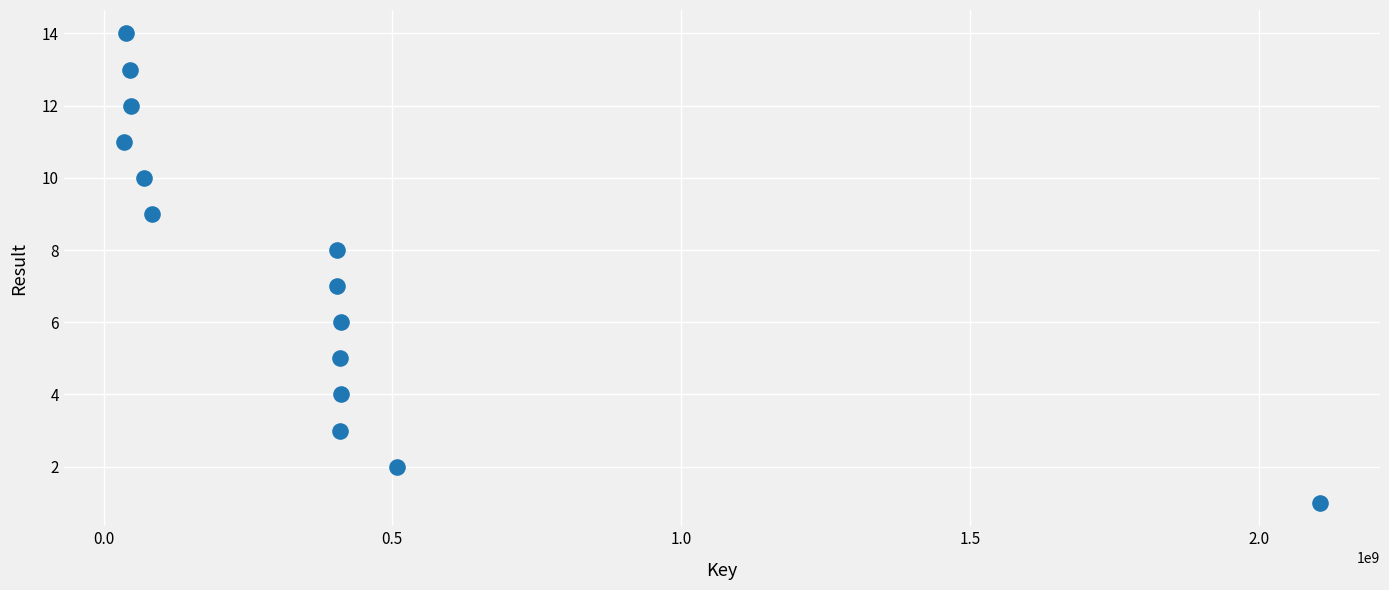

What is the range of Y values (max minus min)?

13